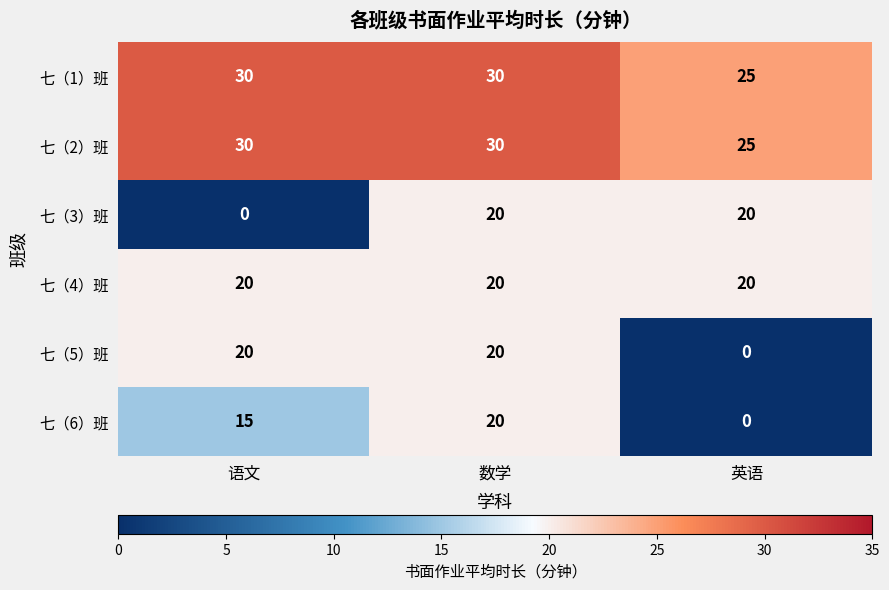

Reading left to right, extract all data points from this chart.

七（1）班: 30	30	25
七（2）班: 30	30	25
七（3）班: 0	20	20
七（4）班: 20	20	20
七（5）班: 20	20	0
七（6）班: 15	20	0